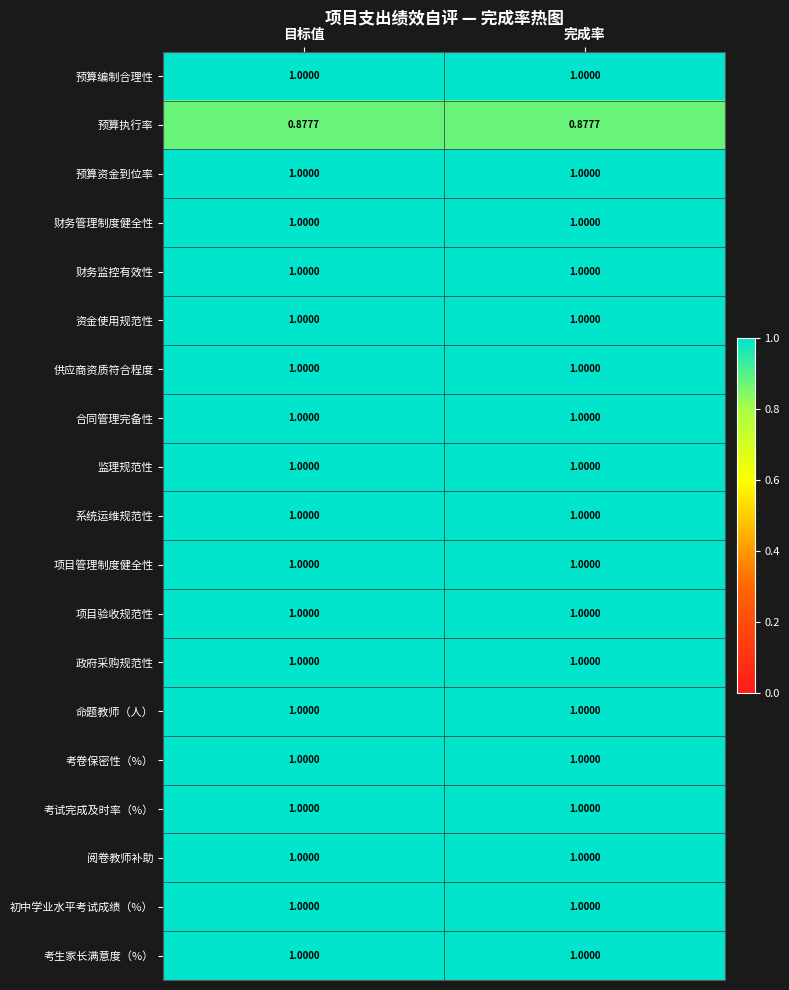

Is the value of 资金使用规范性 at 目标值 greater than the value of 预算执行率 at 目标值?

Yes